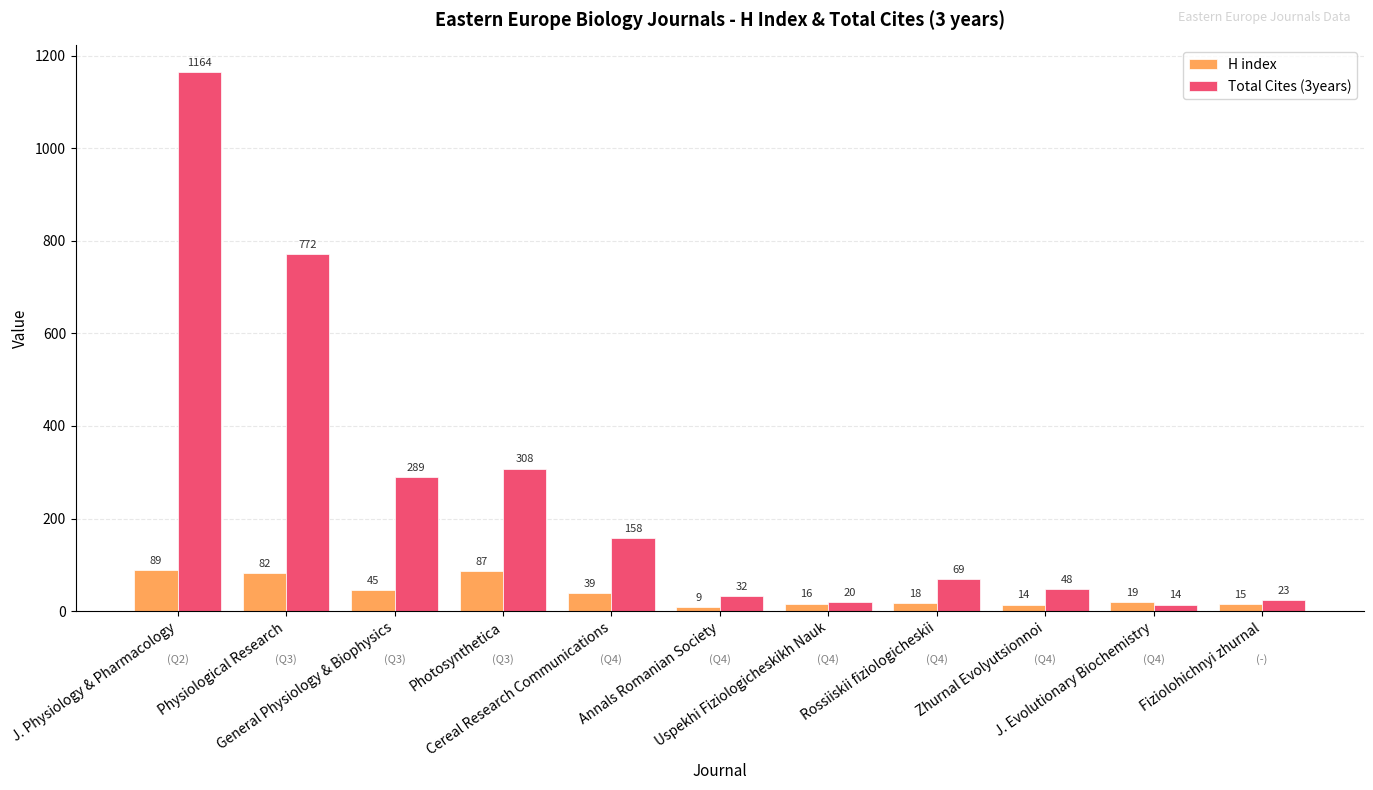

Which series has the widest spread of values?

Total Cites (3years)